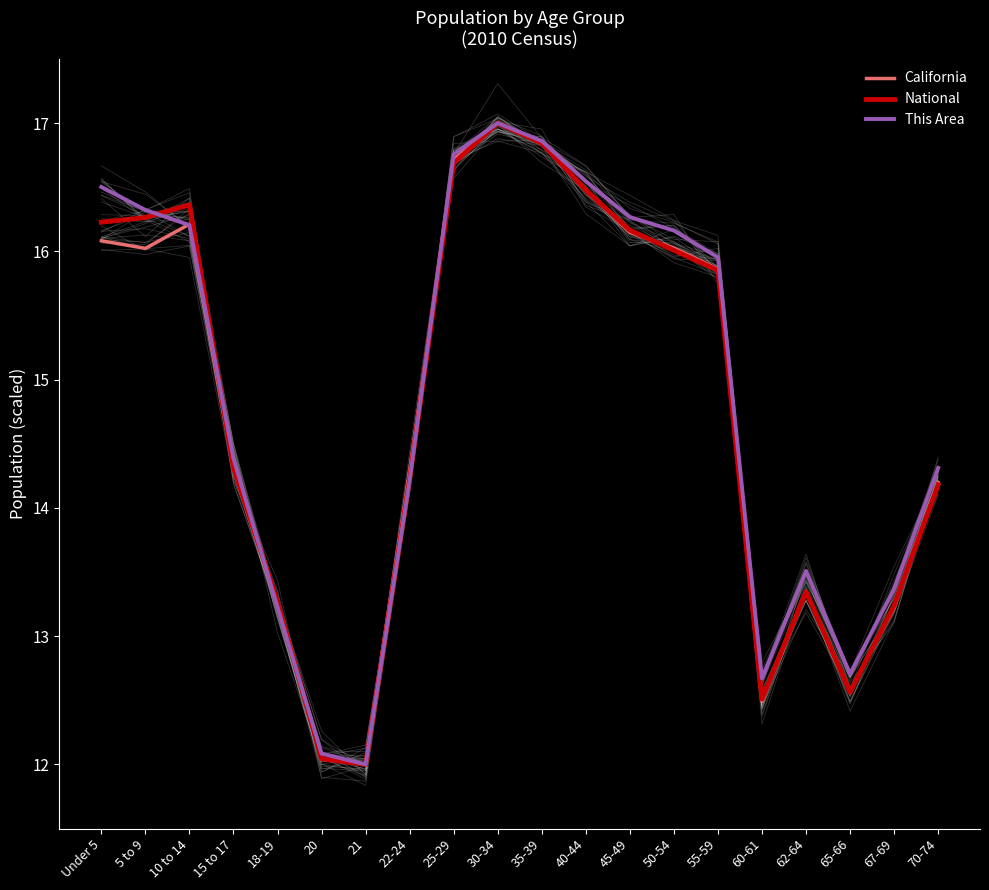

What is the sum of all National values?

295.6